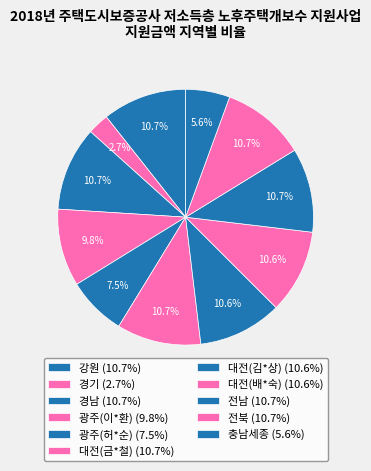

How many segments does this pie chart have?

11